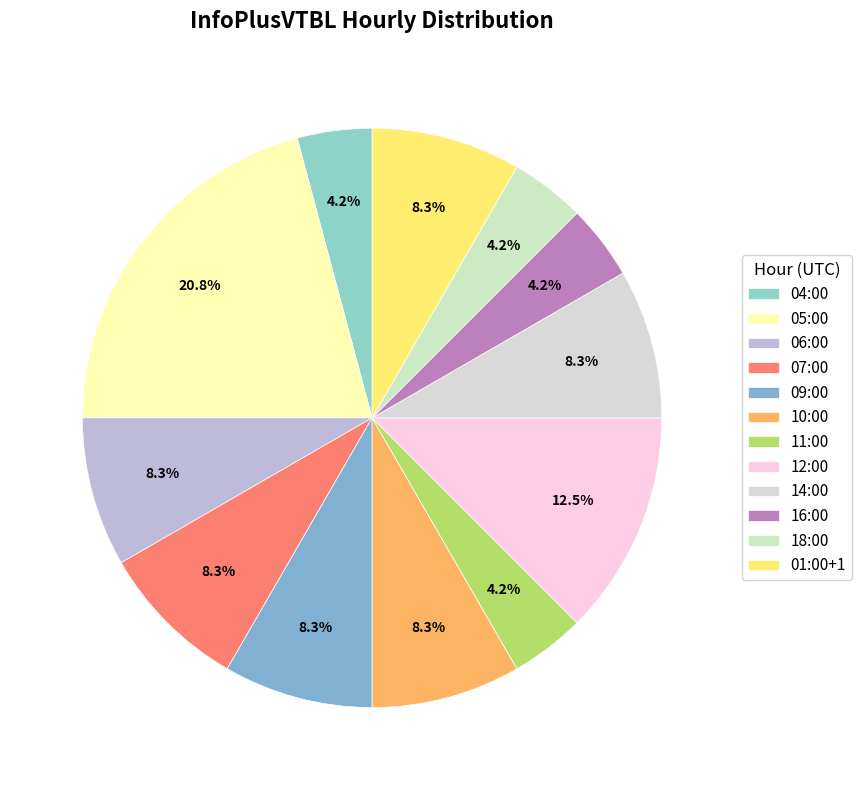

What is the ratio of the value at 10:00 to the value at 05:00?

0.4